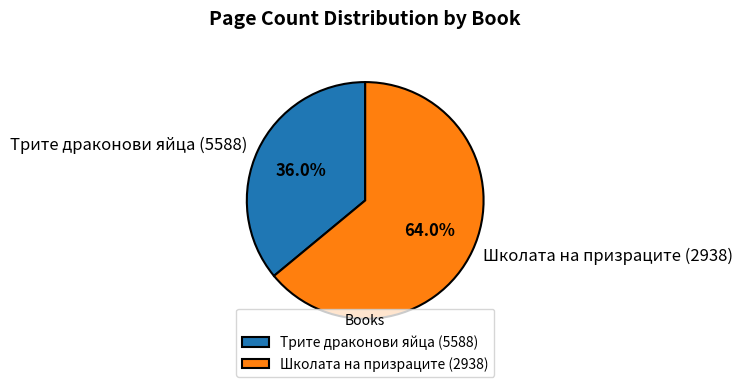

What is the total percentage of Школата на призраците (2938) and Трите драконови яйца (5588)?

100.0%